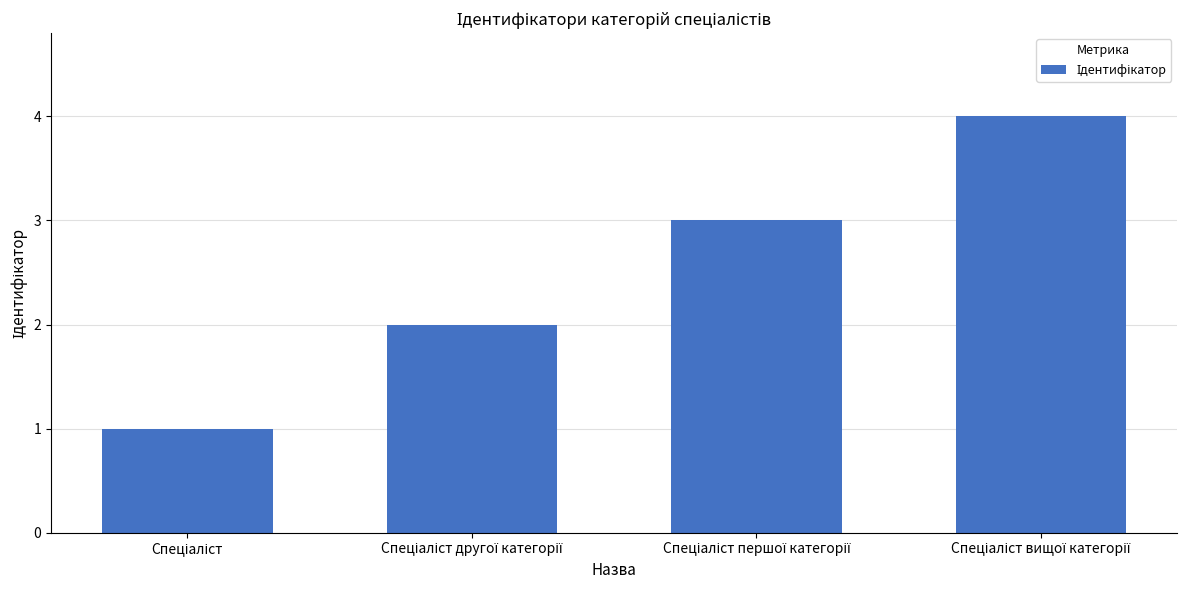

What is the difference between the maximum and minimum values?

3